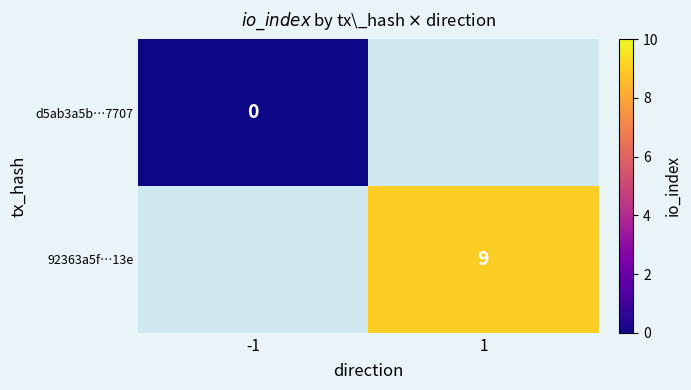

The value of 92363a5f…13e at 1 is 14.0. True or false?

False